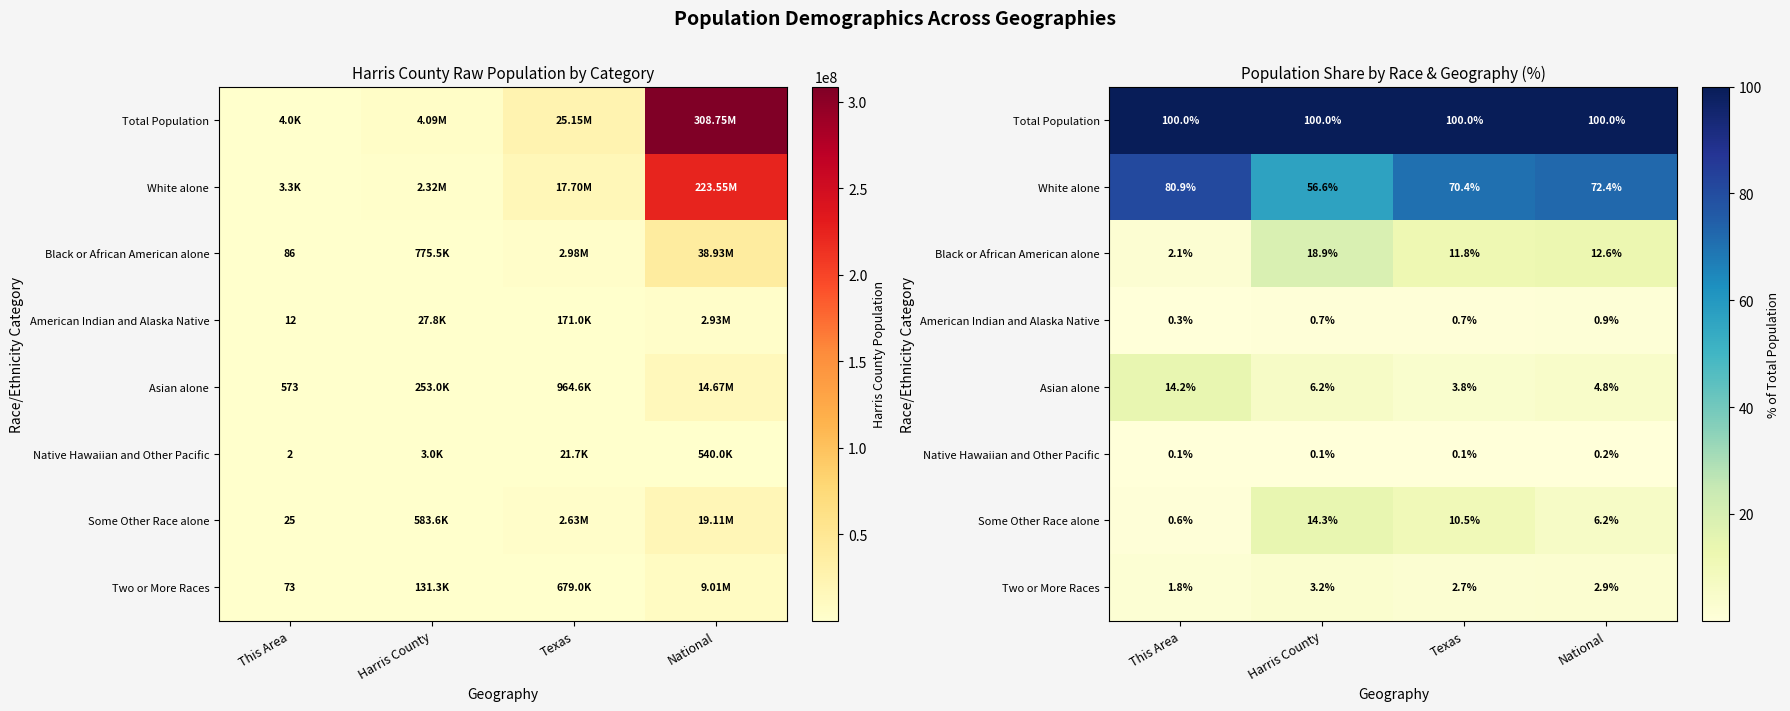

What is the difference between the highest and lowest values at Texas?

99.9